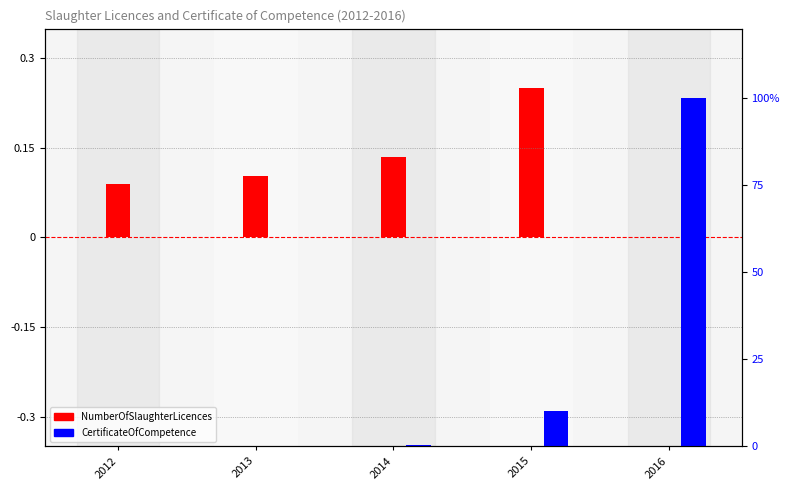

Reading left to right, transcribe all the data shown in this chart.

NumberOfSlaughterLicences: 0.1	0.1	0.1	0.2	0.0
CertificateOfCompetence: 0.0	0.0	0.4	10.0	100.0